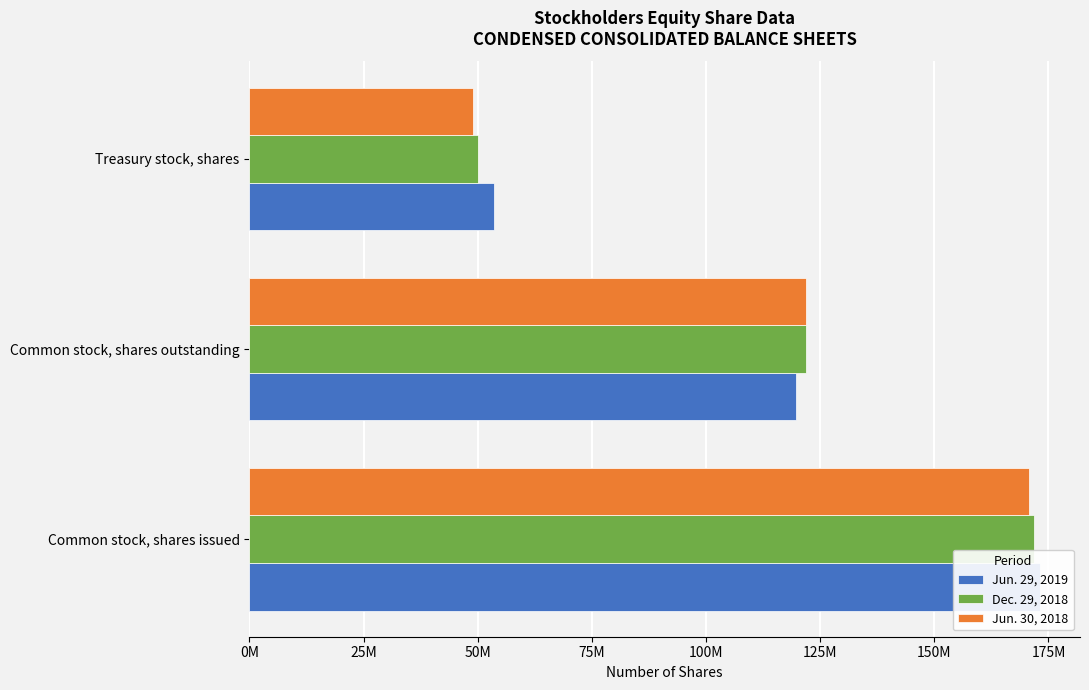

List the series in order of their overall mean, lowest first.

Jun. 30, 2018, Dec. 29, 2018, Jun. 29, 2019